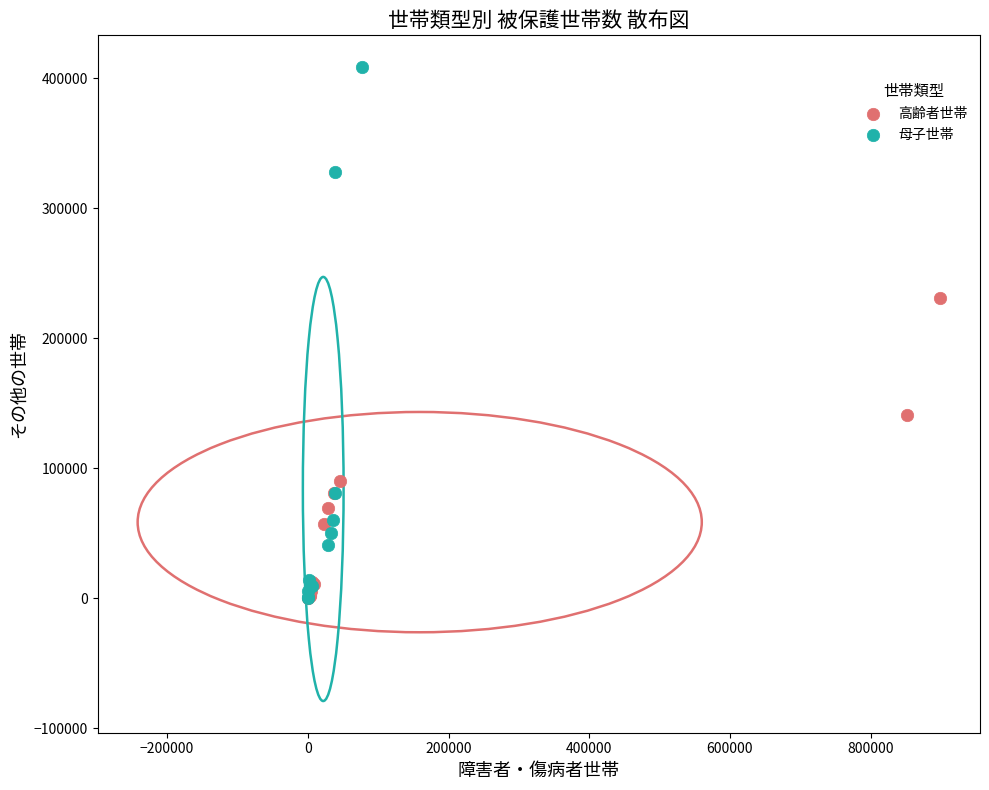

Which series has the widest spread of Y values?

母子世帯